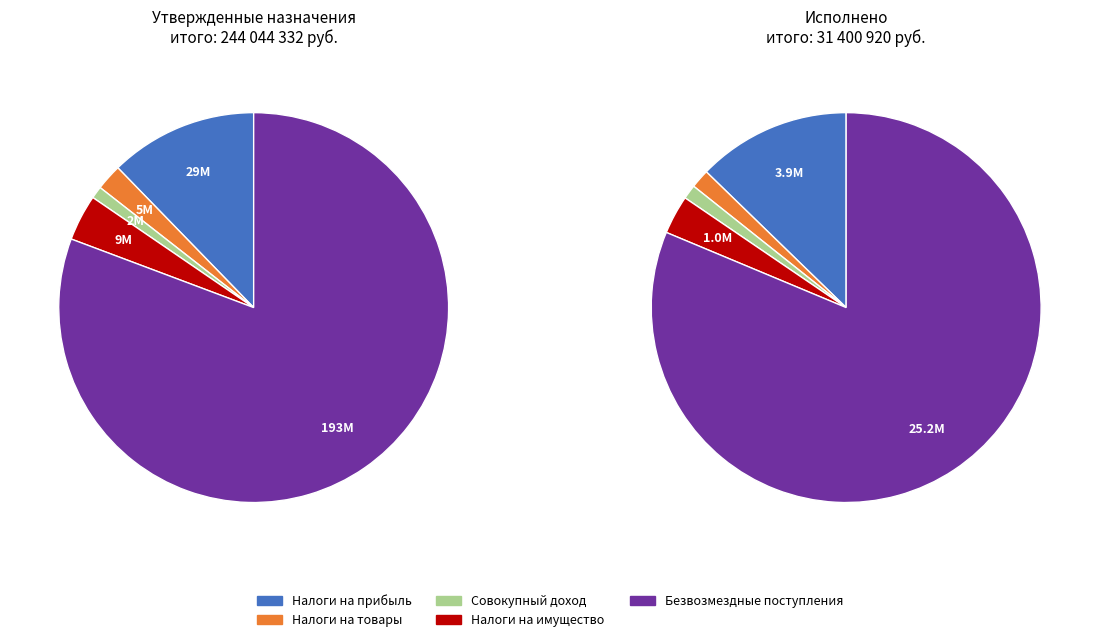

To the nearest percent, what percentage of the pie is НАЛОГИ НА СОВОКУПНЫЙ ДОХОД?

1%